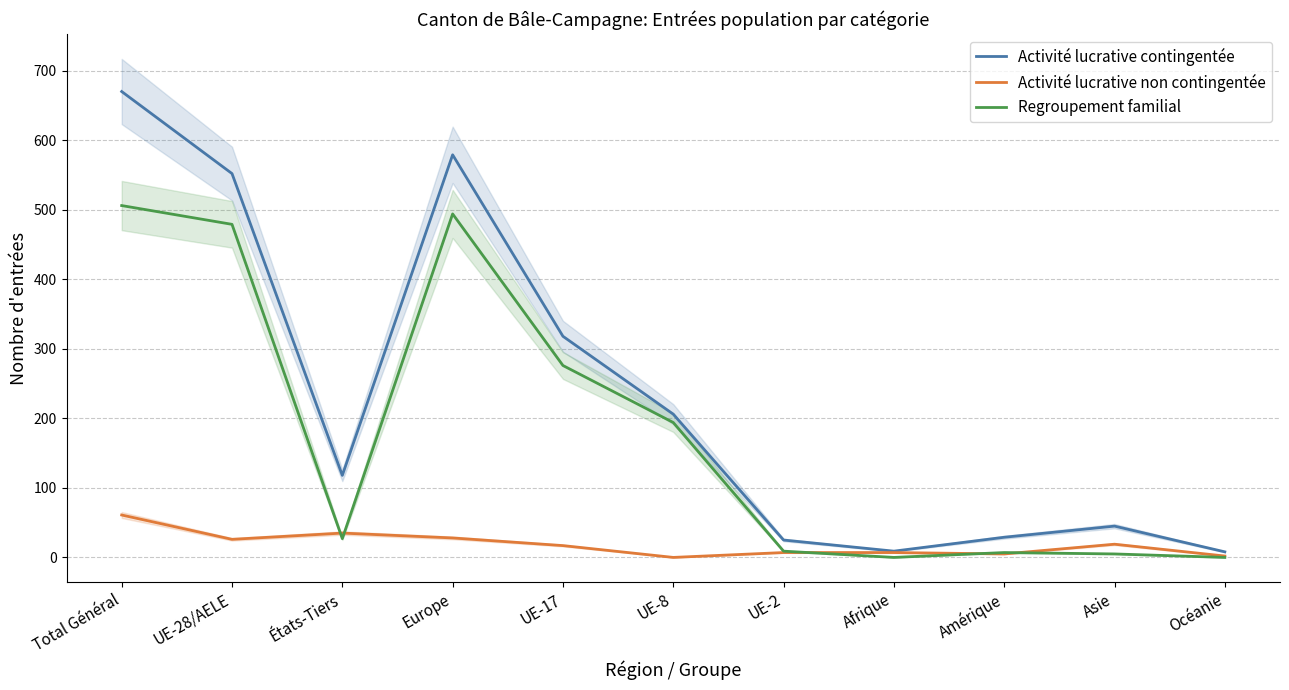

What is the difference between the Activité lucrative contingentée values at Océanie and Europe?

571